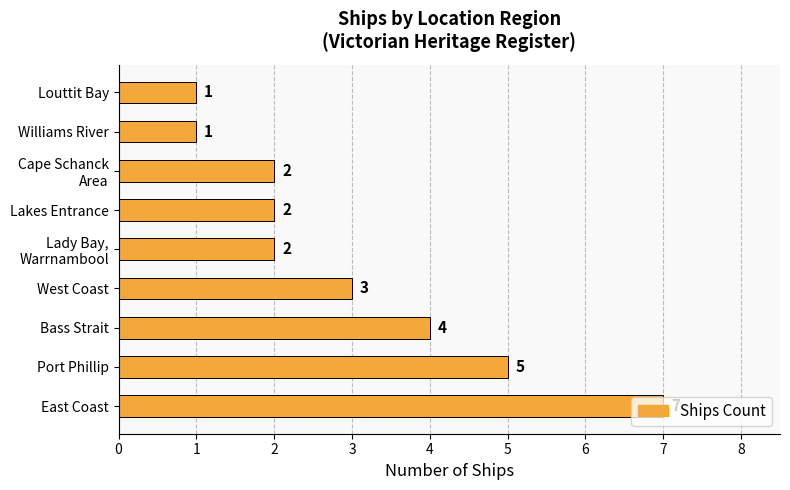

Is it true that the value at Lakes Entrance is 2?

True